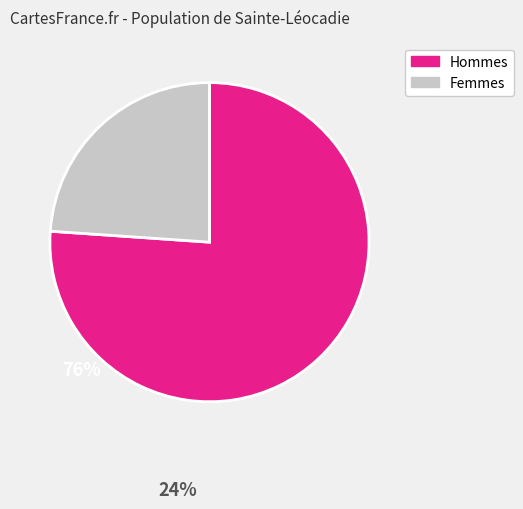

Does any single category account for the majority?

Yes